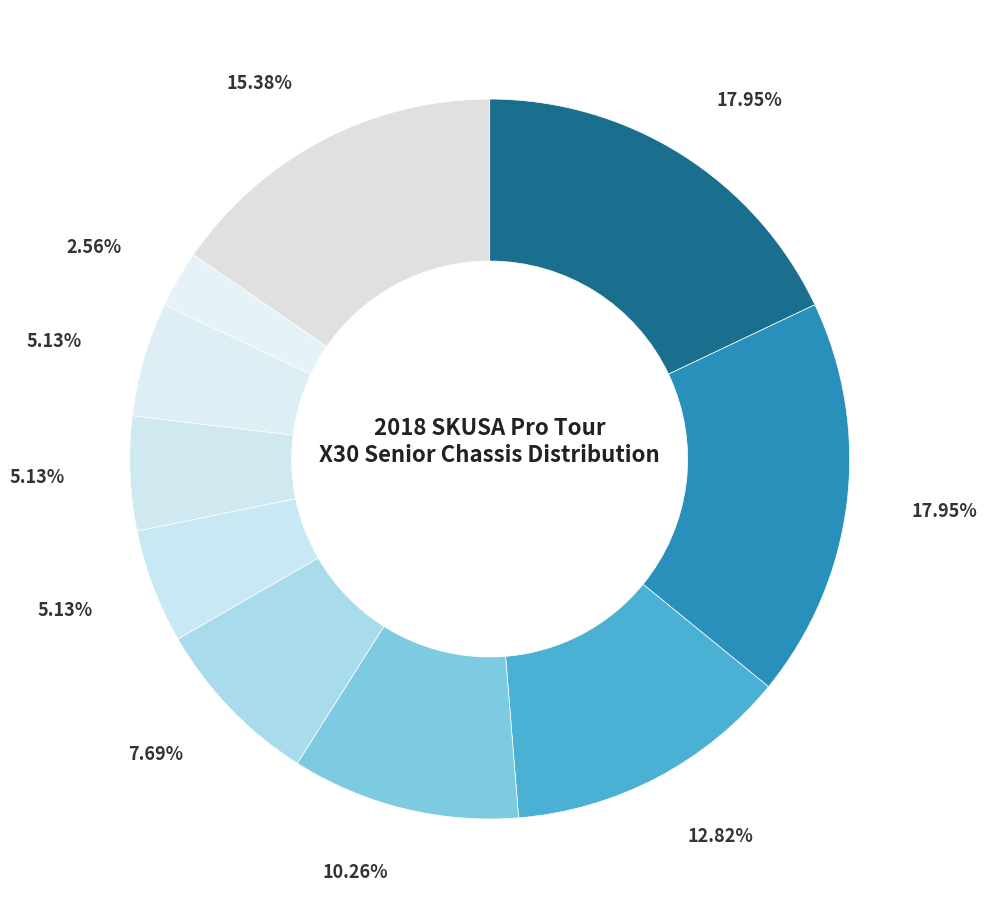

How many segments does this pie chart have?

10